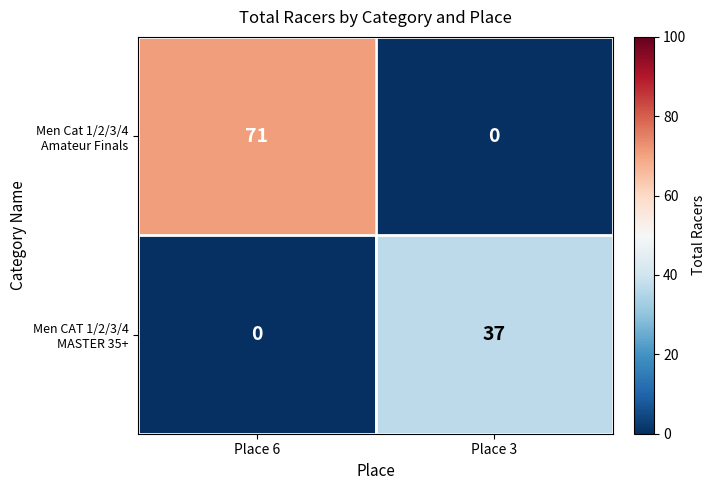

What is the spread (max minus min) of values at Place 6?

71